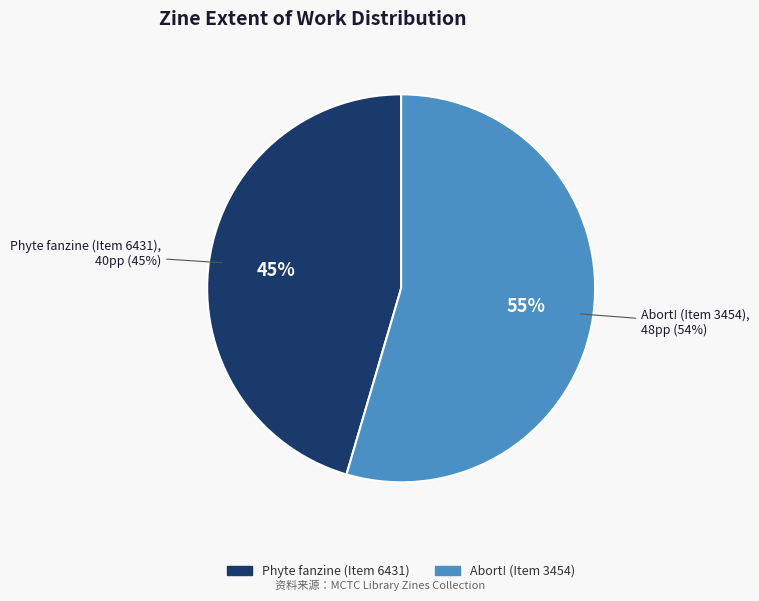

How many slices are in this pie chart?

2